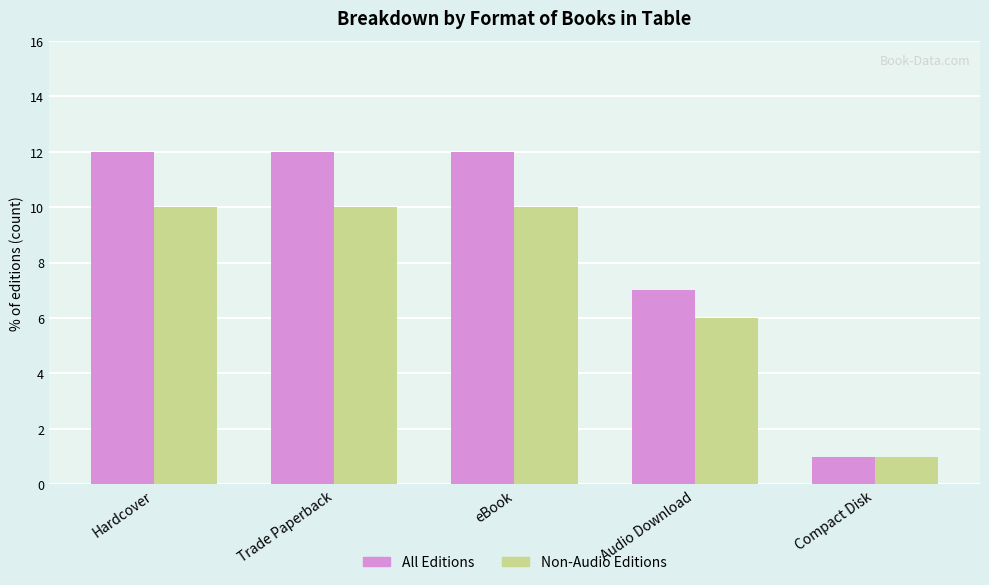

What is the lowest value of the All Editions series?

1